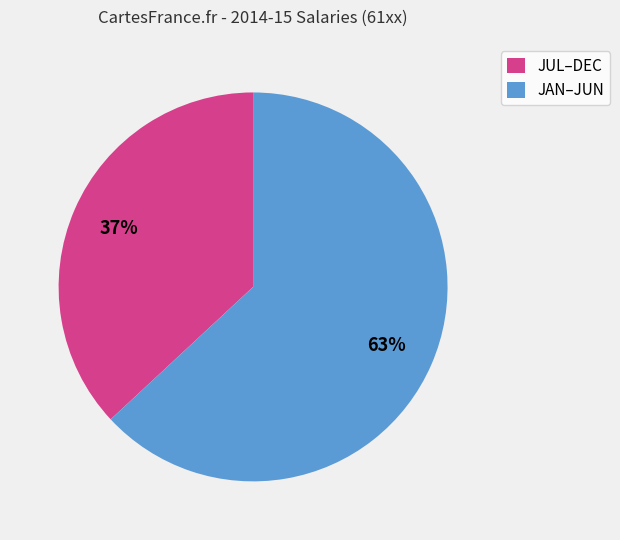

Do JAN–JUN and JUL–DEC together represent more than half of the pie?

Yes